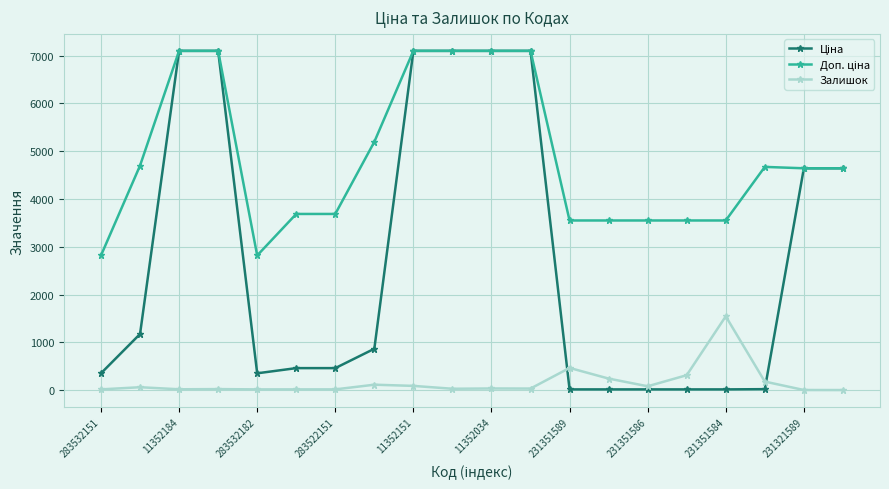

True or false: Залишок has more than 2 points higher than both neighbors.

True